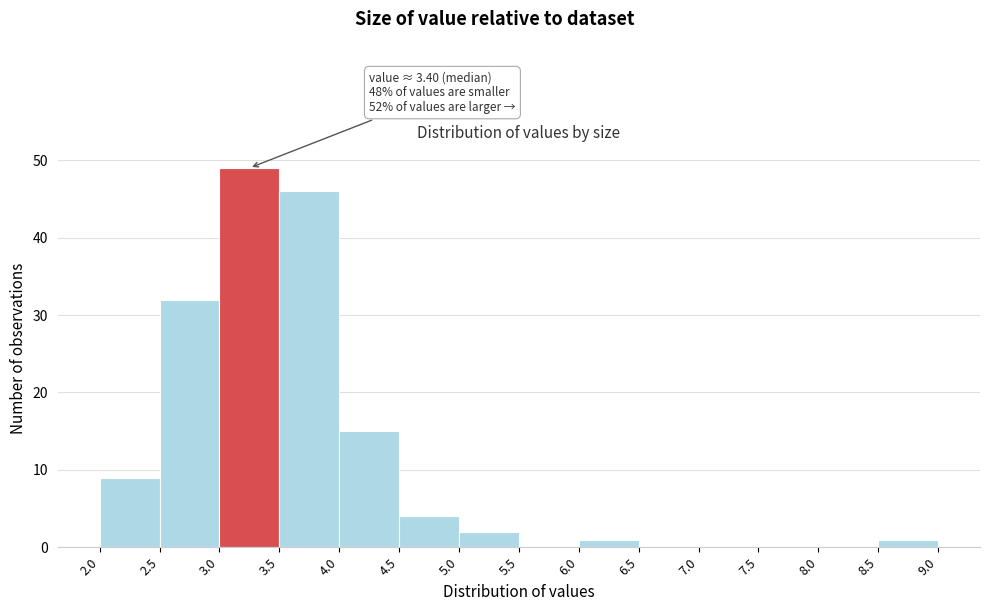

Over which range of the x-axis is the bar tallest?

3.0 to 3.5